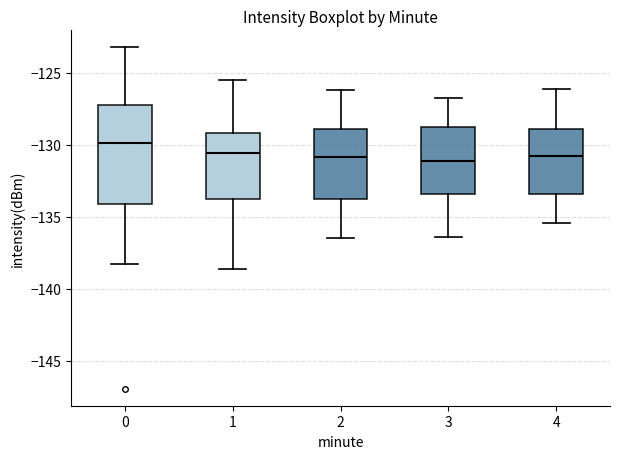

Reading left to right, transcribe this box plot: for each box, give where its median line is, the range the box spans, and where its two whiskers end, as read against the y-axis. The values are not printed on the chart, so give them approximately, as read against the axis.

0: median -130.0, box -134.0 to -127.5, whiskers -138.5 to -123.0
1: median -130.5, box -134.0 to -129.0, whiskers -138.5 to -125.5
2: median -131.0, box -134.0 to -129.0, whiskers -136.5 to -126.0
3: median -131.0, box -133.5 to -129.0, whiskers -136.5 to -127.0
4: median -131.0, box -133.5 to -129.0, whiskers -135.5 to -126.0